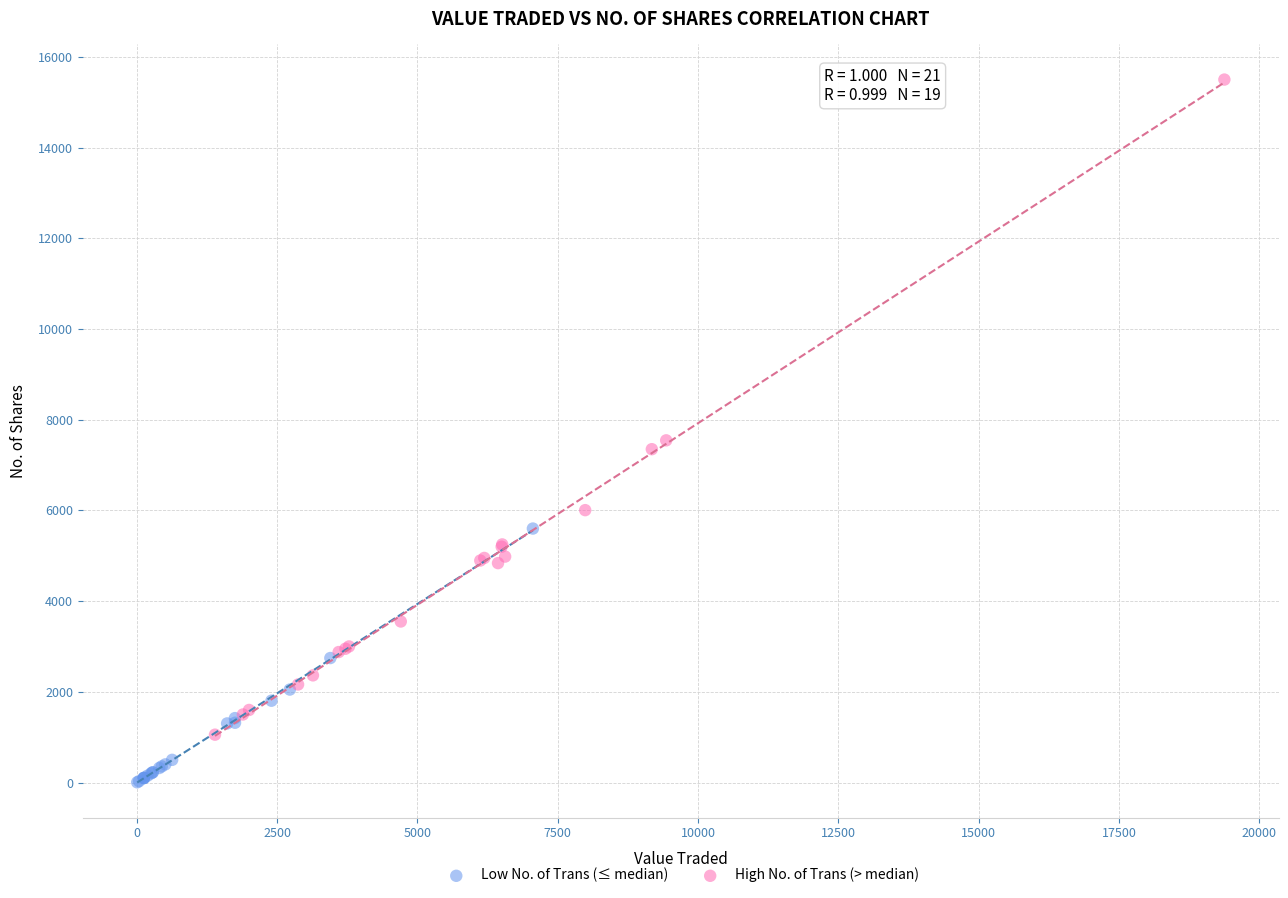

Which series contains the lowest Y value?

Low No. of Trans (≤ median)